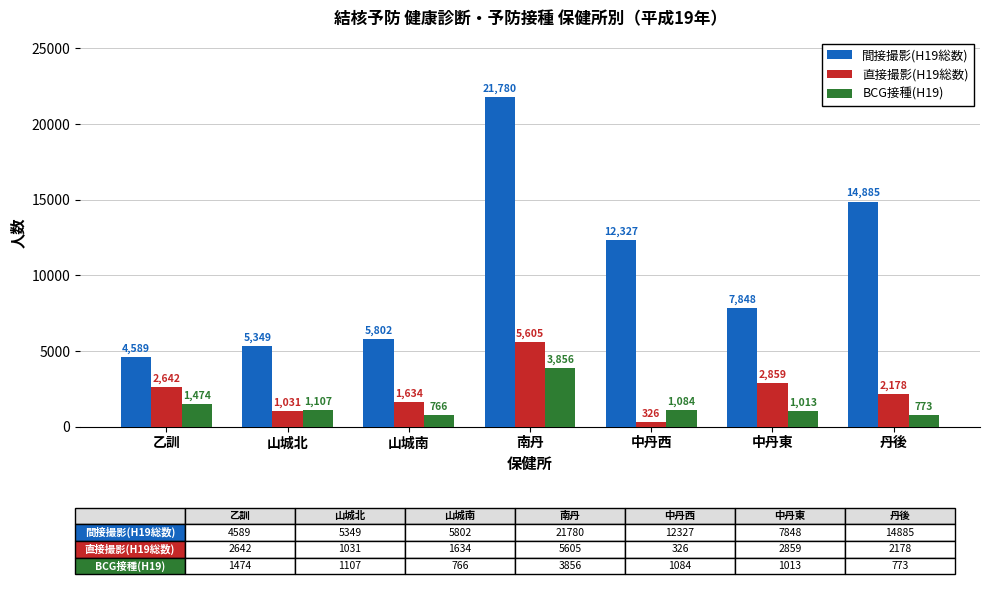

Are the bars horizontal?

No